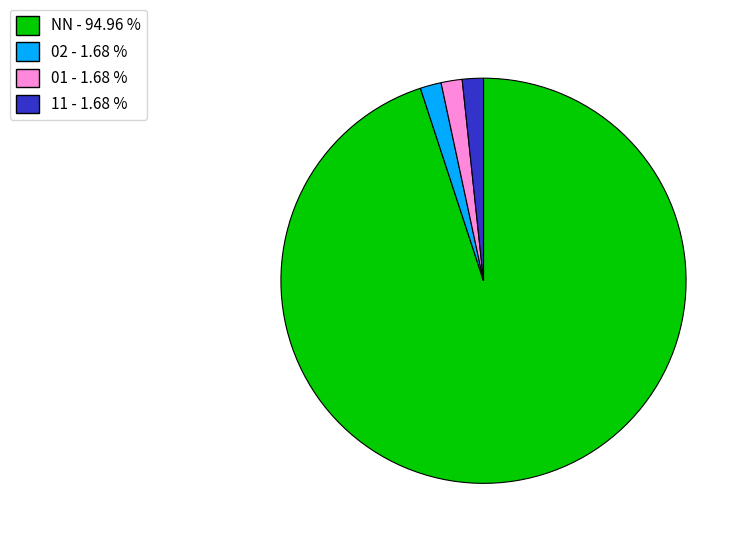

Which category accounts for the majority?

NN - 94.96 %